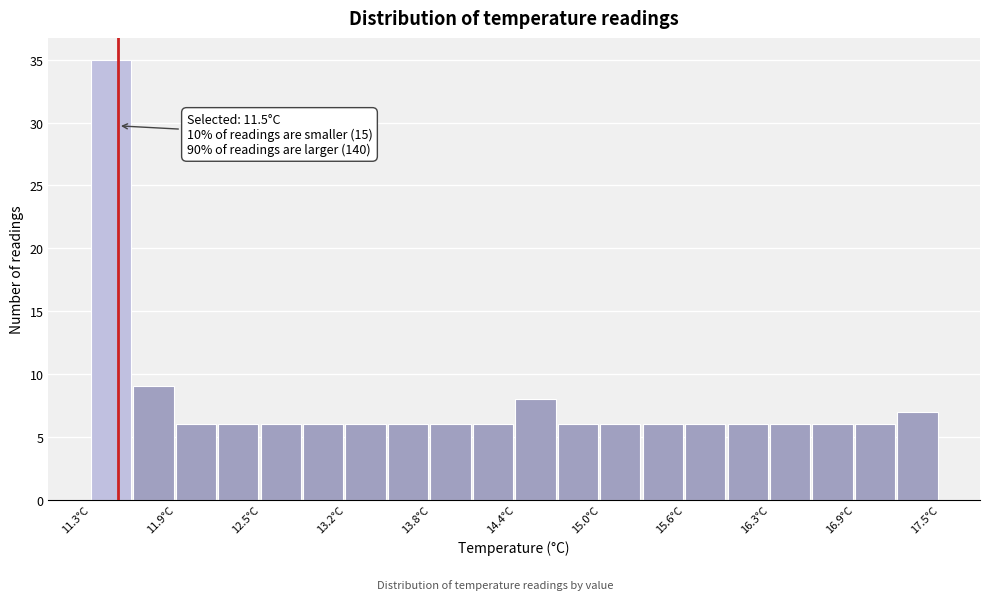

Around what value on the x-axis is the tallest bar? Give the approximate position of its centre, as read against the axis.

11.4